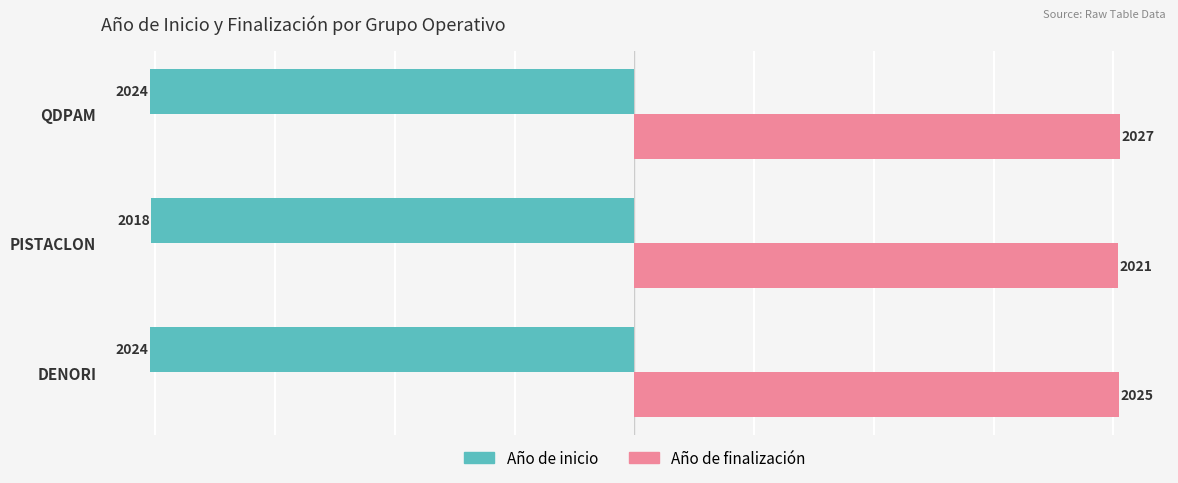

What is the spread (max minus min) of values at DENORI?

4049